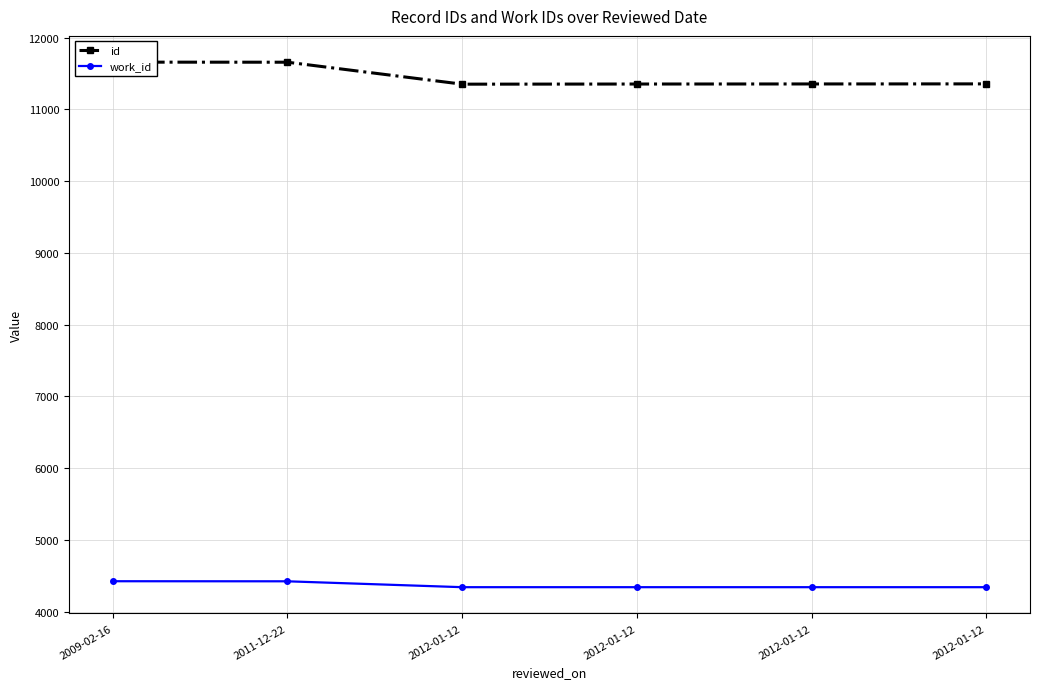

What is the difference between the maximum and minimum values in the id series?

307